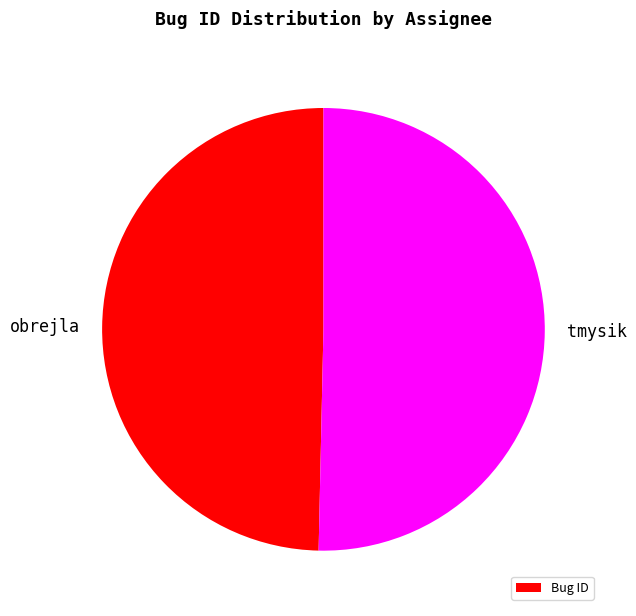

Is it true that obrejla is 50% of the pie?

True